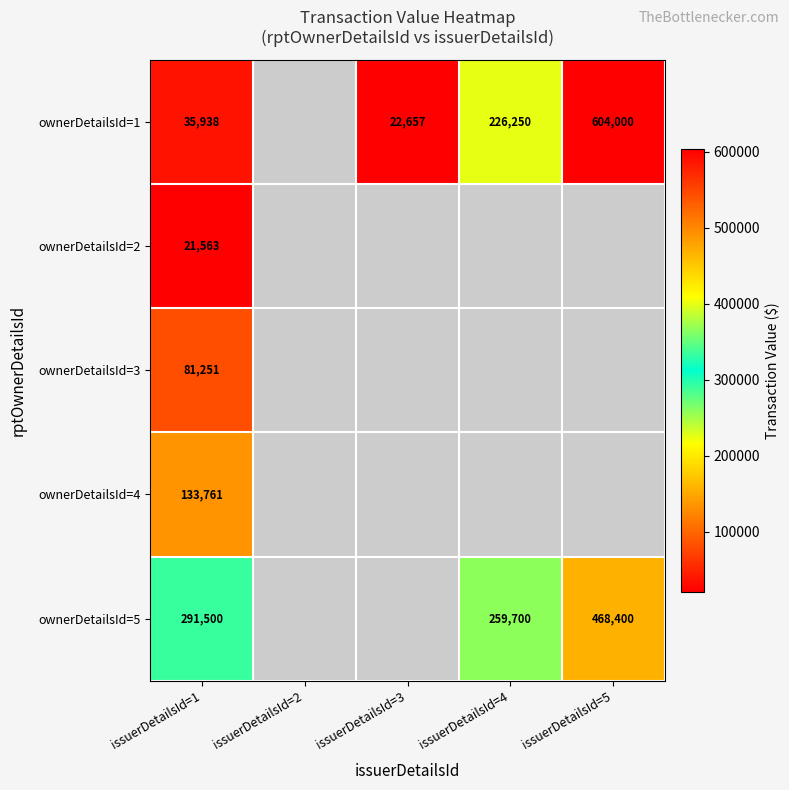

Which label corresponds to the smallest value in the chart?

issuerDetailsId=1